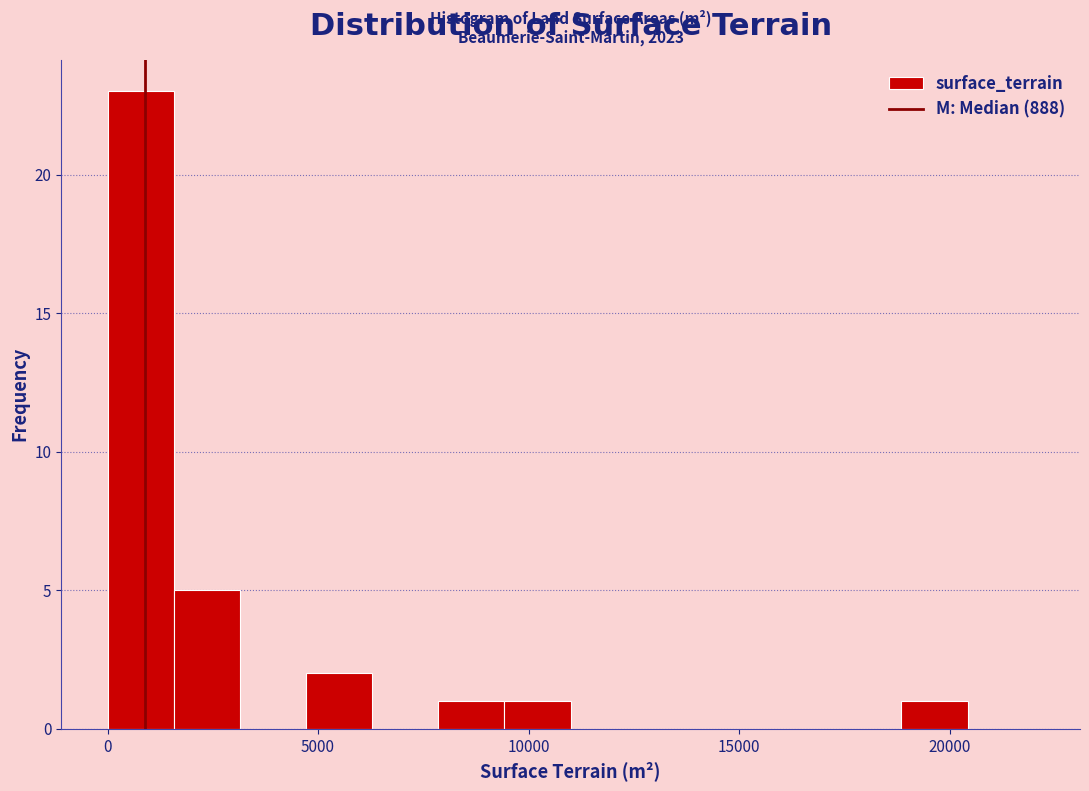

Around what value on the x-axis is the tallest bar? Give the approximate position of its centre, as read against the axis.

1000